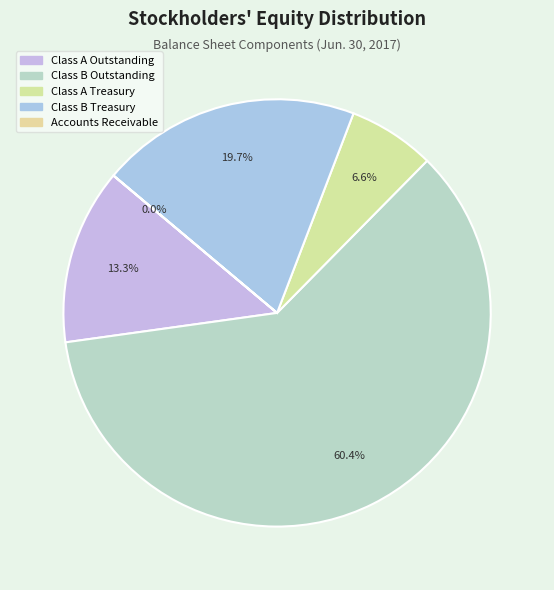

Rank the categories by value from lowest to highest.

Accounts Receivable, Class A Treasury, Class A Outstanding, Class B Treasury, Class B Outstanding